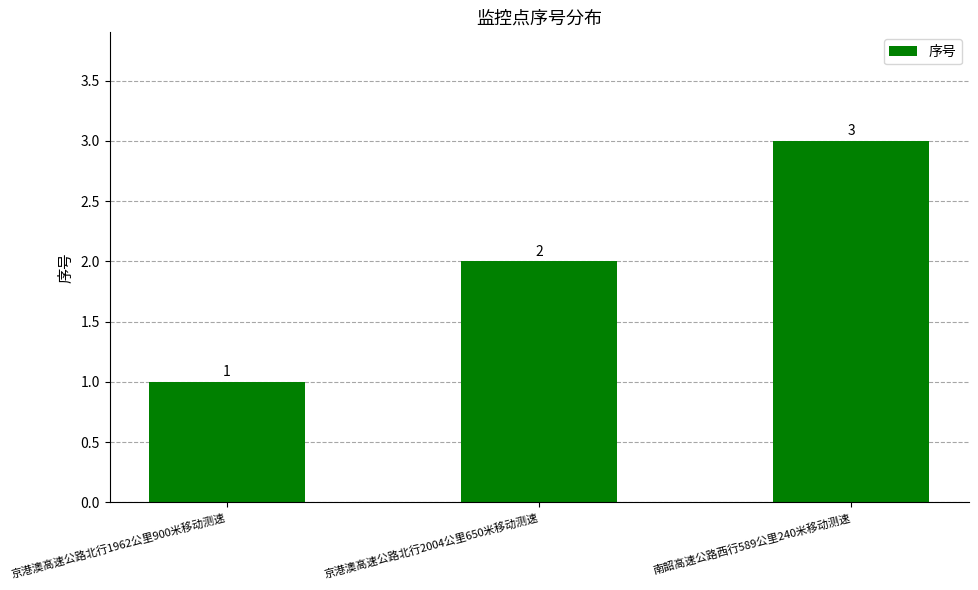

Rank the categories by value from highest to lowest.

南韶高速公路西行589公里240米移动测速, 京港澳高速公路北行2004公里650米移动测速, 京港澳高速公路北行1962公里900米移动测速